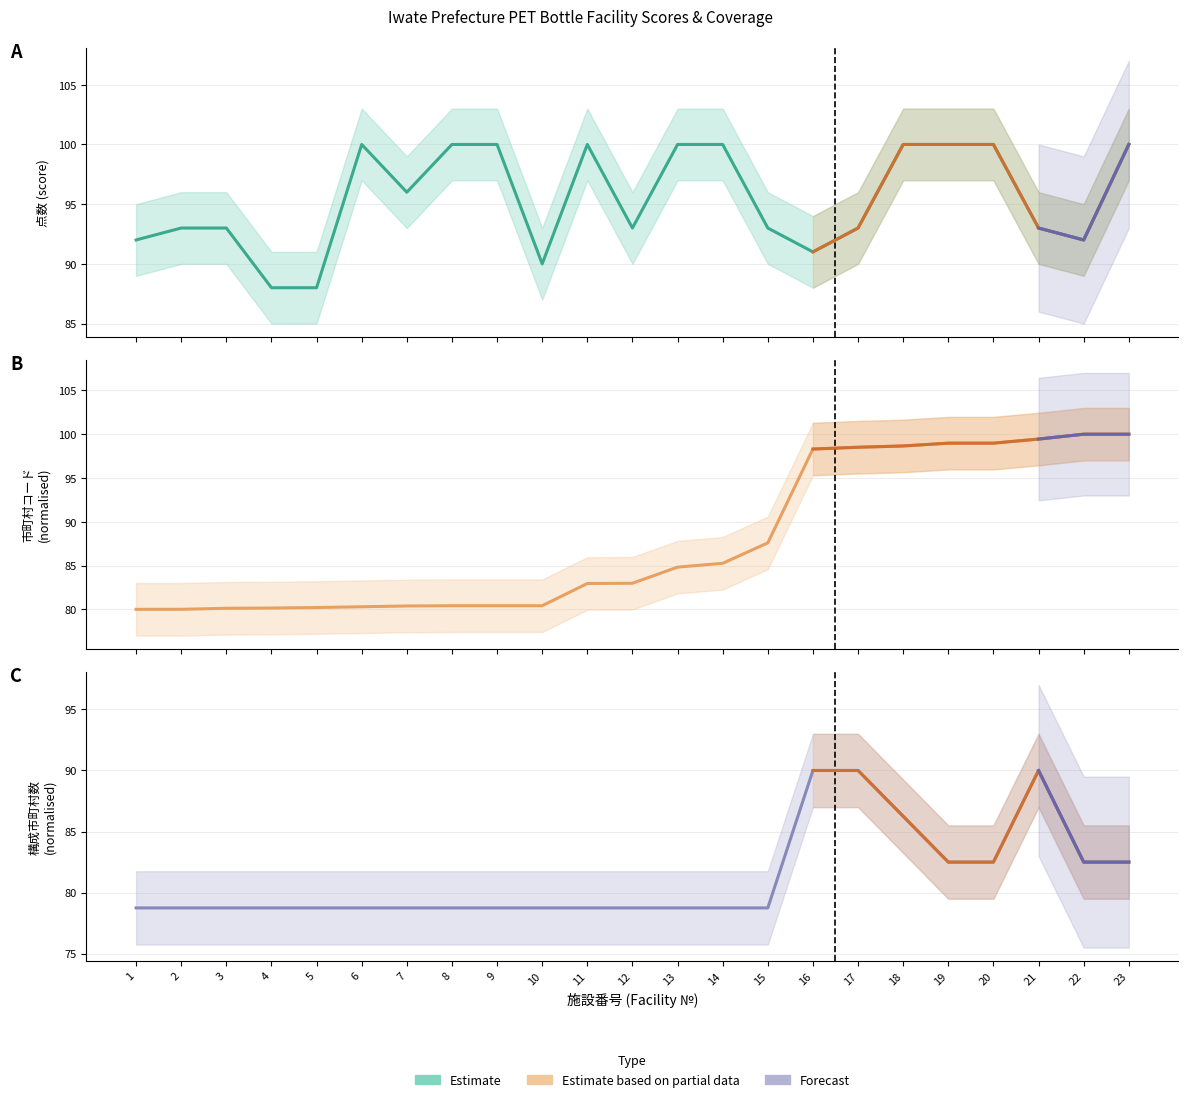

Rank the series by their average value, from highest to lowest.

点数, 市町村コード, 構成市町村数